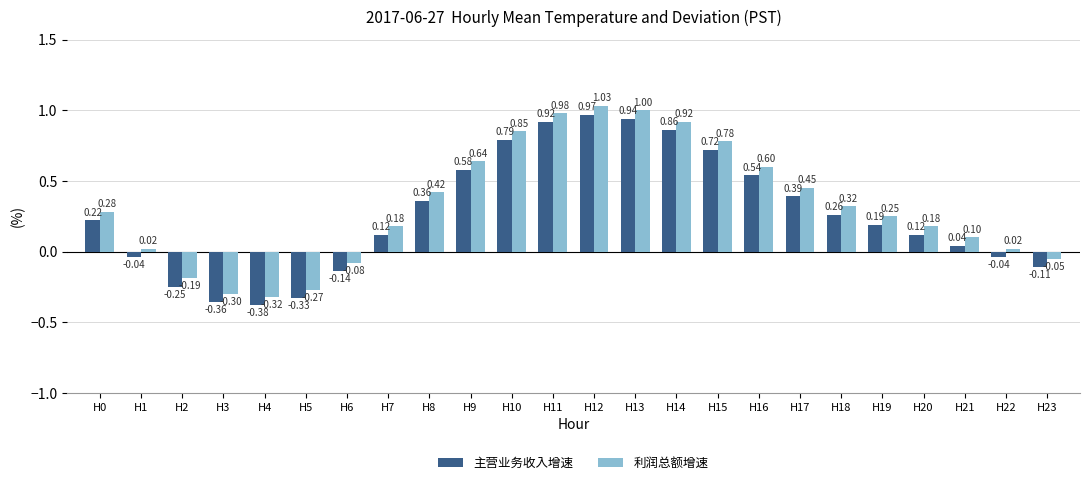

Which category has the lowest value in the 利润总额增速 series?

H4